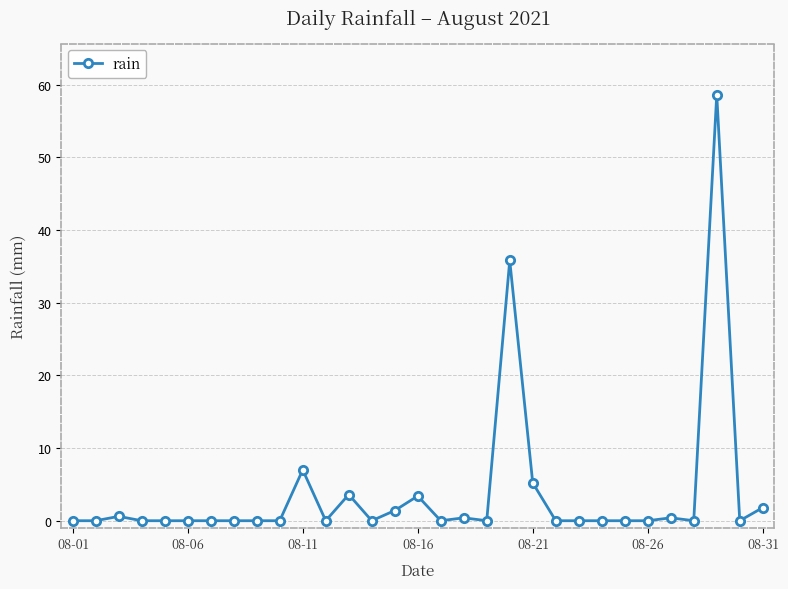

True or false: there are more than 2 points higher than both neighbors.

True